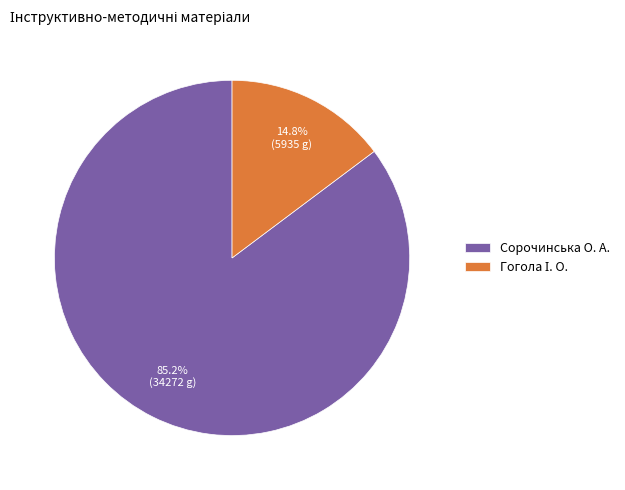

What is the largest slice in the pie chart?

Сорочинська О. А.